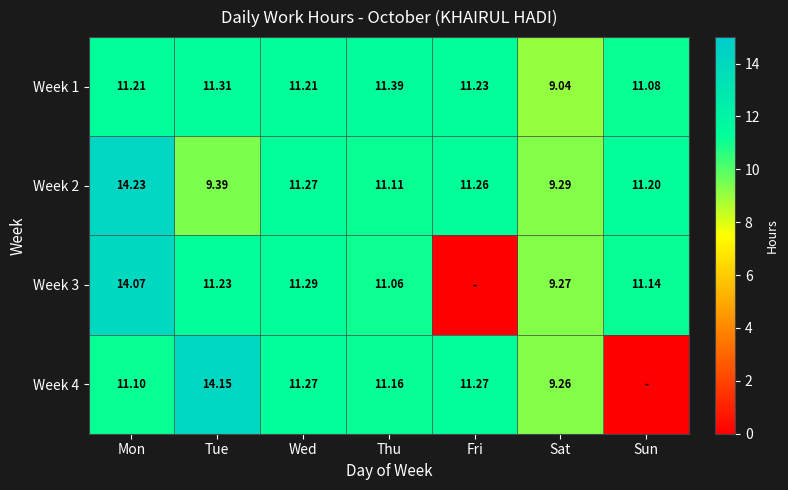

Is the value of Week 2 at Thu greater than the value of Week 1 at Thu?

No